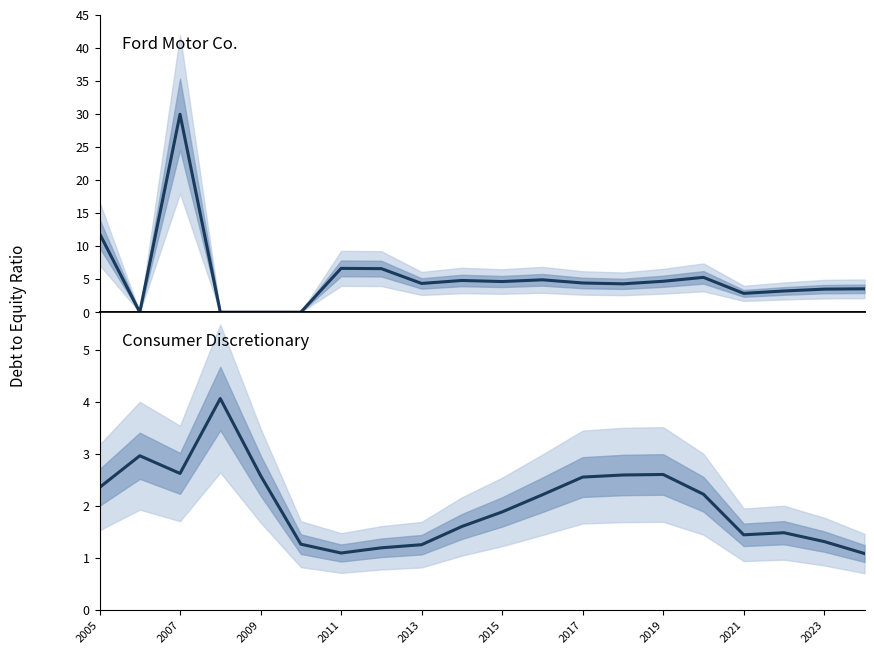

Reading left to right, extract all data points from this chart.

Ford Motor Co.: 11.9	0.0	29.9	0.0	0.0	0.0	6.6	6.6	4.3	4.8	4.6	4.9	4.4	4.3	4.7	5.3	2.9	3.2	3.5	3.5
Consumer Discretionary: 2.4	3.0	2.6	4.1	2.6	1.3	1.1	1.2	1.2	1.6	1.9	2.2	2.5	2.6	2.6	2.2	1.4	1.5	1.3	1.1